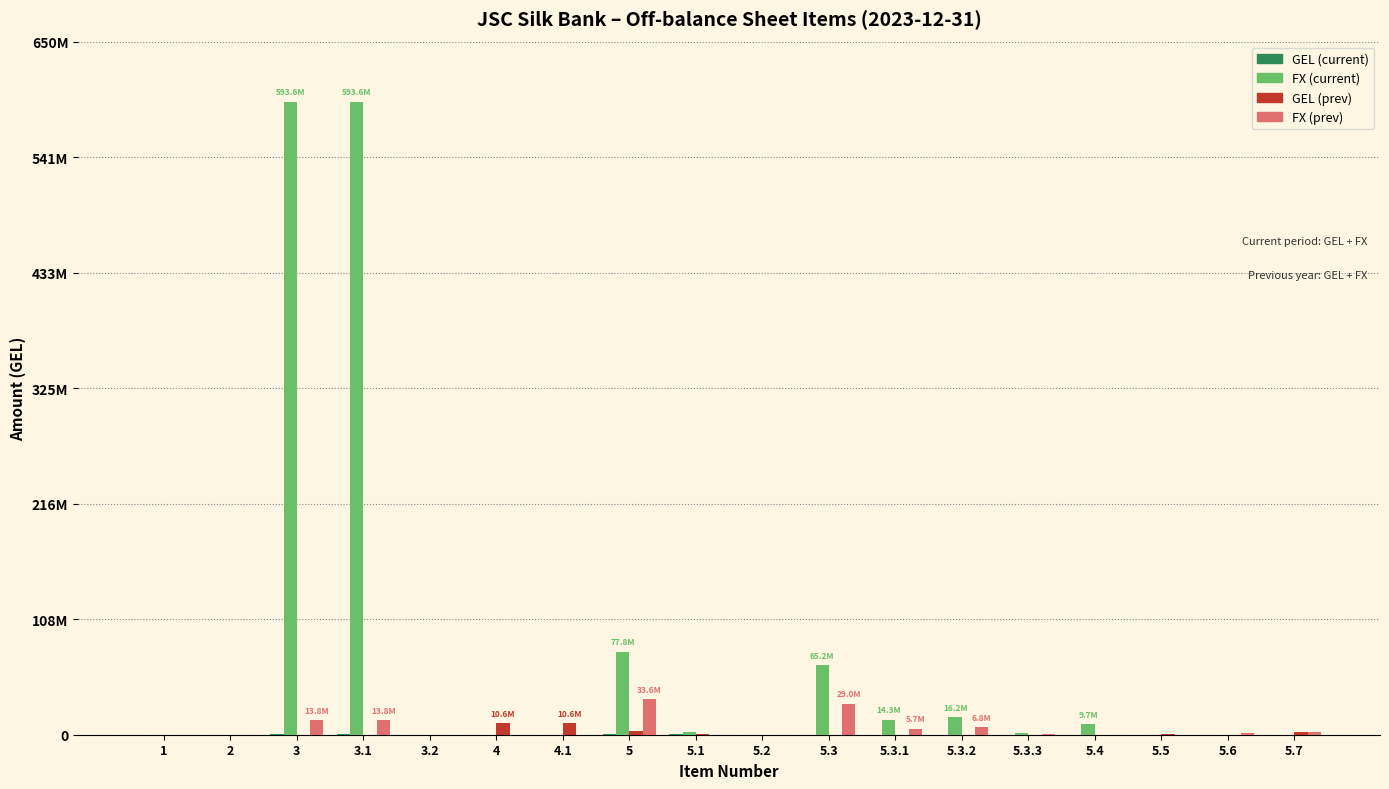

Does the chart contain stacked bars?

No